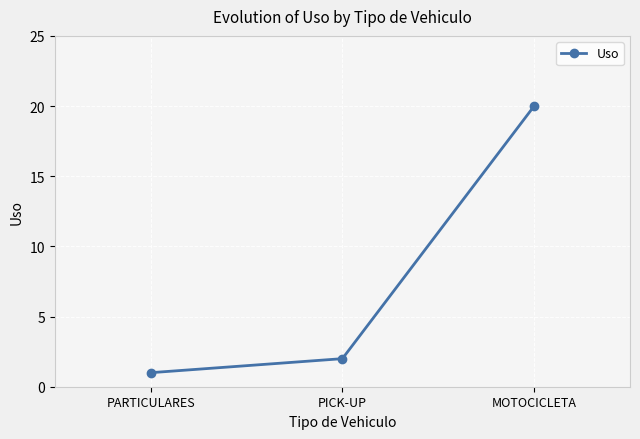

Count the number of data series in this chart.

1